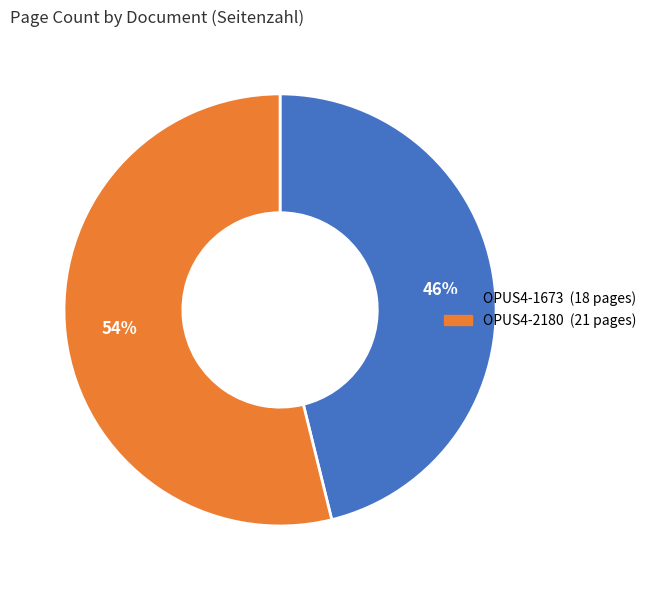

Does any single category account for the majority?

Yes